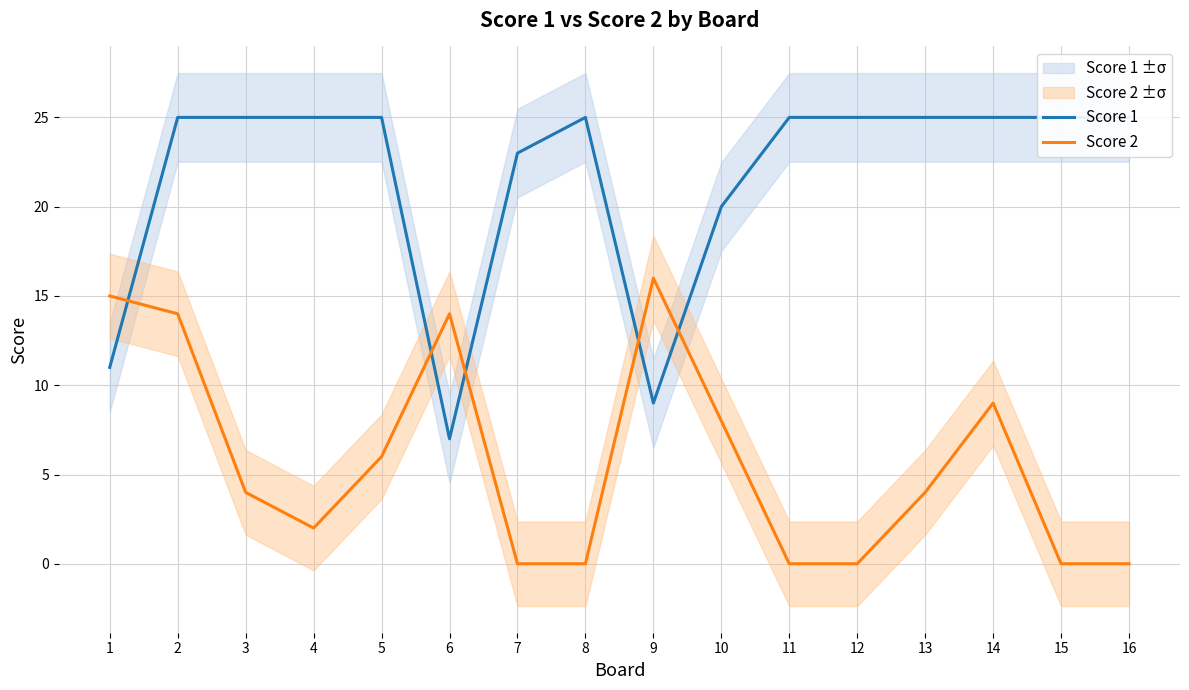

Read the Score 1 value at 12.

25